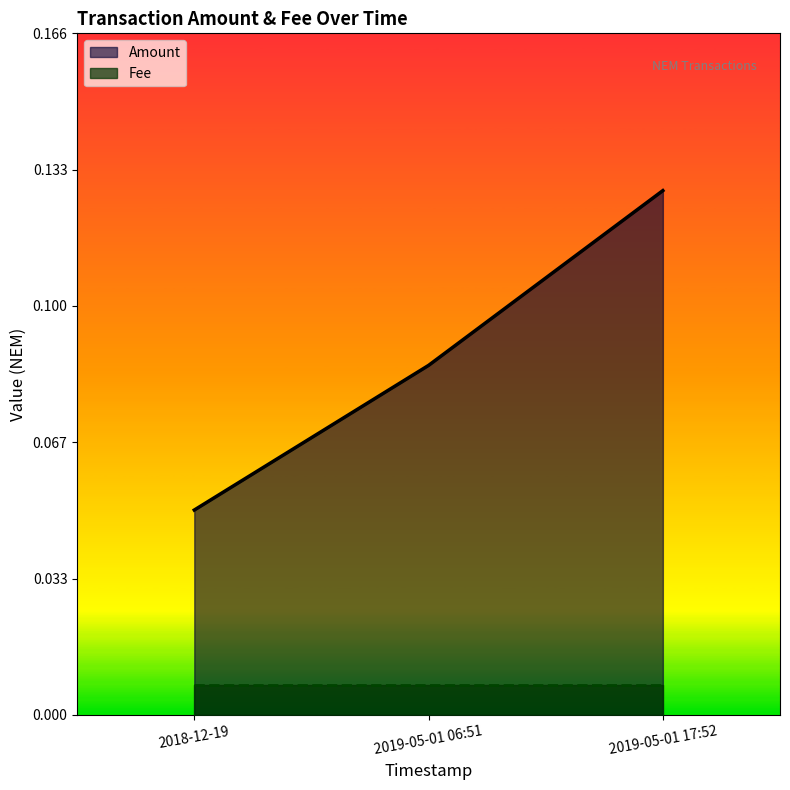

Reading right to left, what are all the values shown in this chart?

2019-05-01 17:52=0.1	2019-05-01 06:51=0.1	2018-12-19=0.1